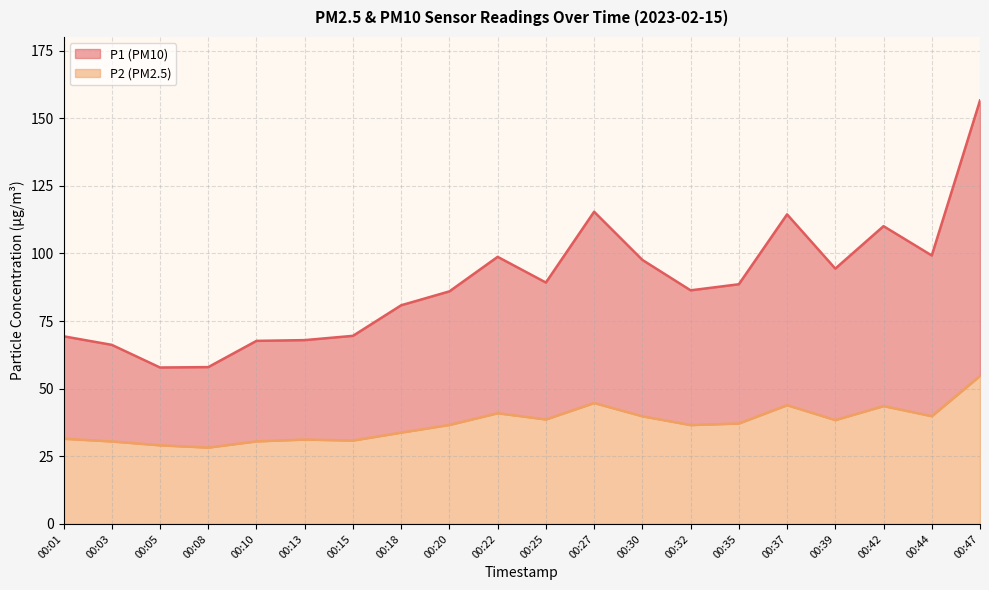

Does the chart display data point markers on the line(s)?

No